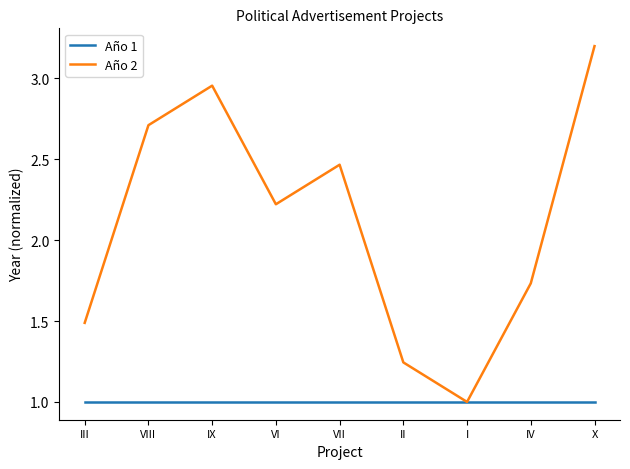

List the labels in order of Año 2 value, smallest first.

I, II, III, IV, VI, VII, VIII, IX, X